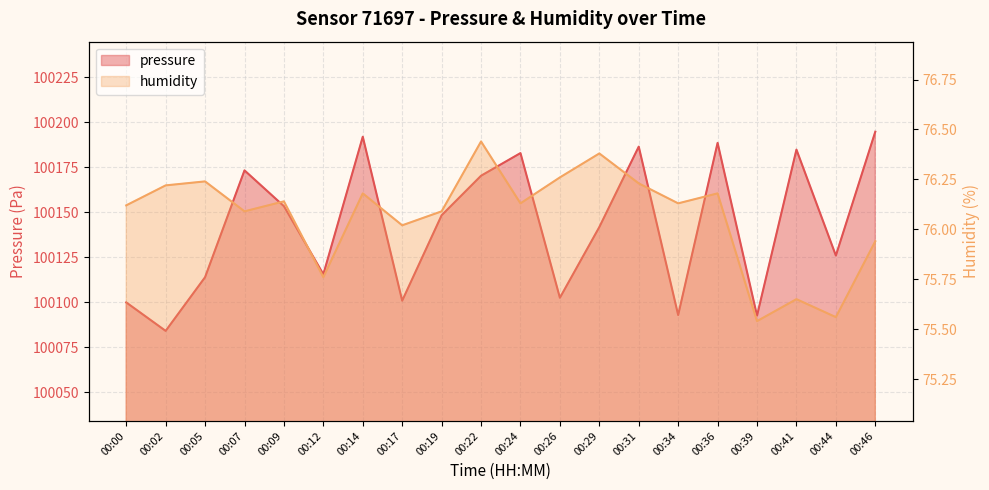

What is the average value of the pressure series?

100142.3